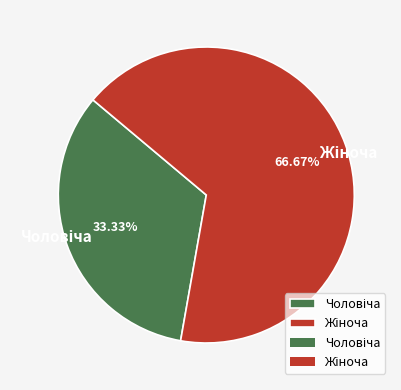

How many slices are in this pie chart?

2